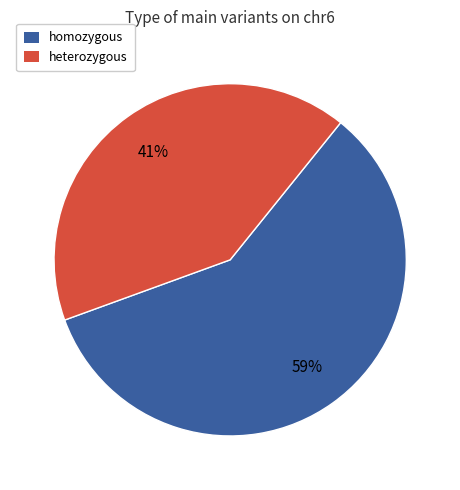

Is there any slice that represents more than half of the pie?

Yes